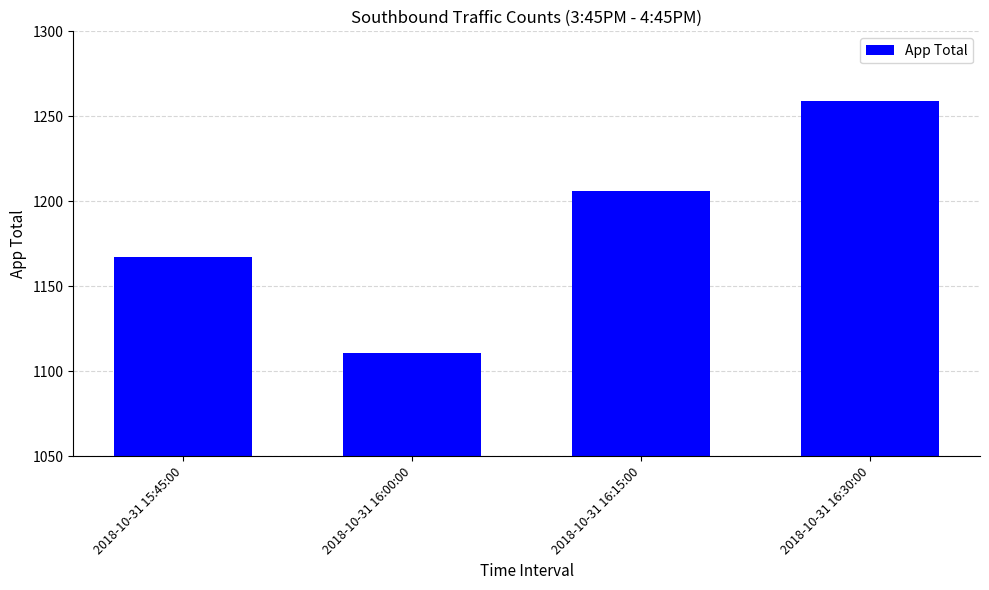

How many series are shown in this chart?

1